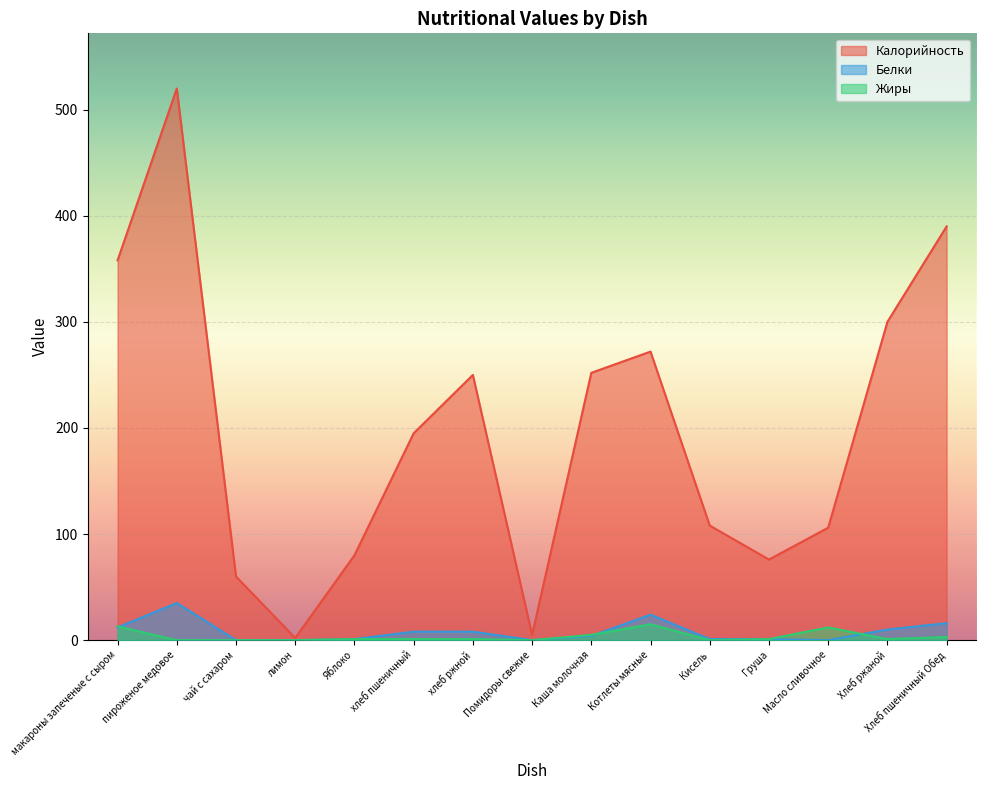

How many data points in Белки are above 4?

7